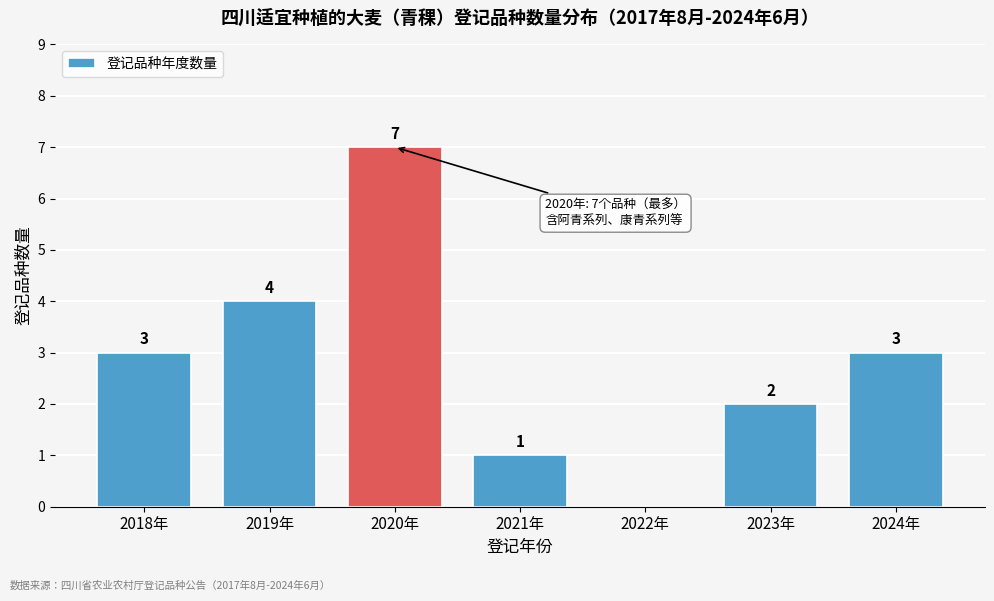

Reading left to right, transcribe all the data shown in this chart.

2018年=3	2019年=4	2020年=7	2021年=1	2022年=0	2023年=2	2024年=3